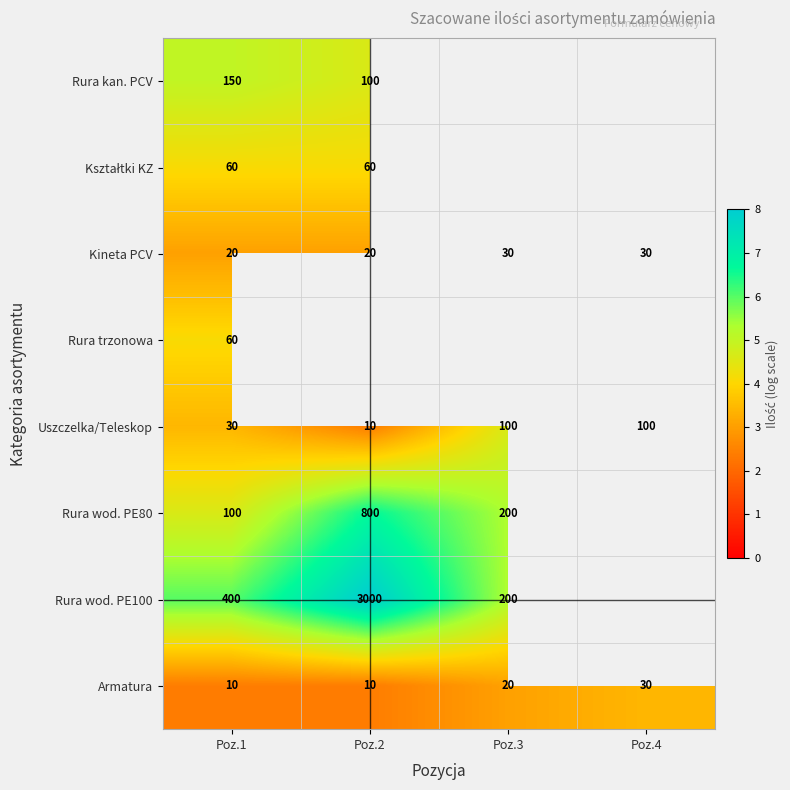

What is the sum of the Rura kan. PCV values at Poz.1 and Poz.2?

9.6